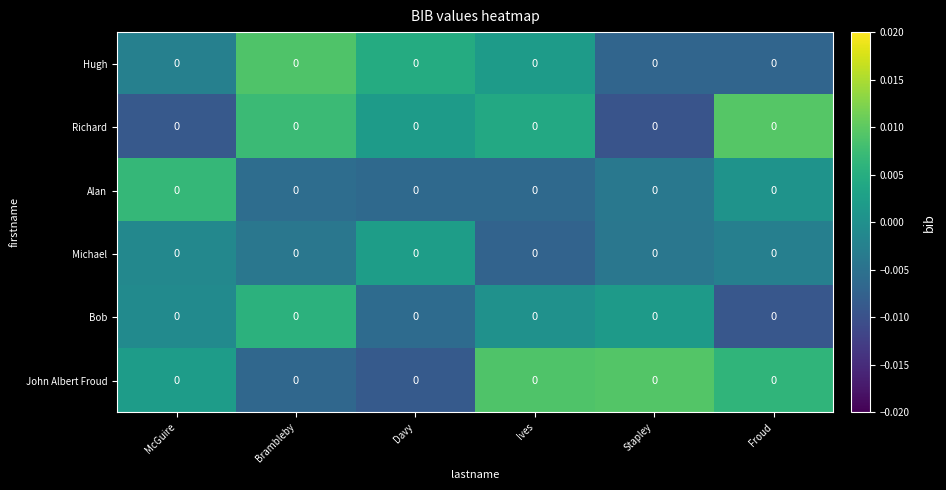

Between Davy and Ives, which series saw the biggest shift?

John Albert Froud